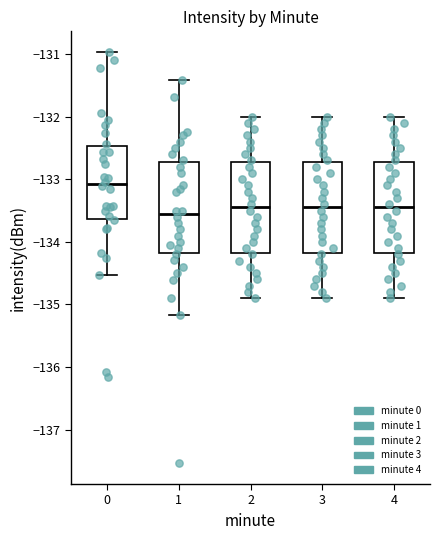

Reading left to right, read every box against the y-axis: the position of its median line, the range the box covers, and the ends of its whiskers. The values are not printed on the chart, so give them approximately, as read against the axis.

0: median -133.1, box -133.6 to -132.5, whiskers -134.5 to -131.0
1: median -133.6, box -134.2 to -132.7, whiskers -135.2 to -131.4
2: median -133.4, box -134.2 to -132.7, whiskers -134.9 to -132.0
3: median -133.4, box -134.2 to -132.7, whiskers -134.9 to -132.0
4: median -133.4, box -134.2 to -132.7, whiskers -134.9 to -132.0